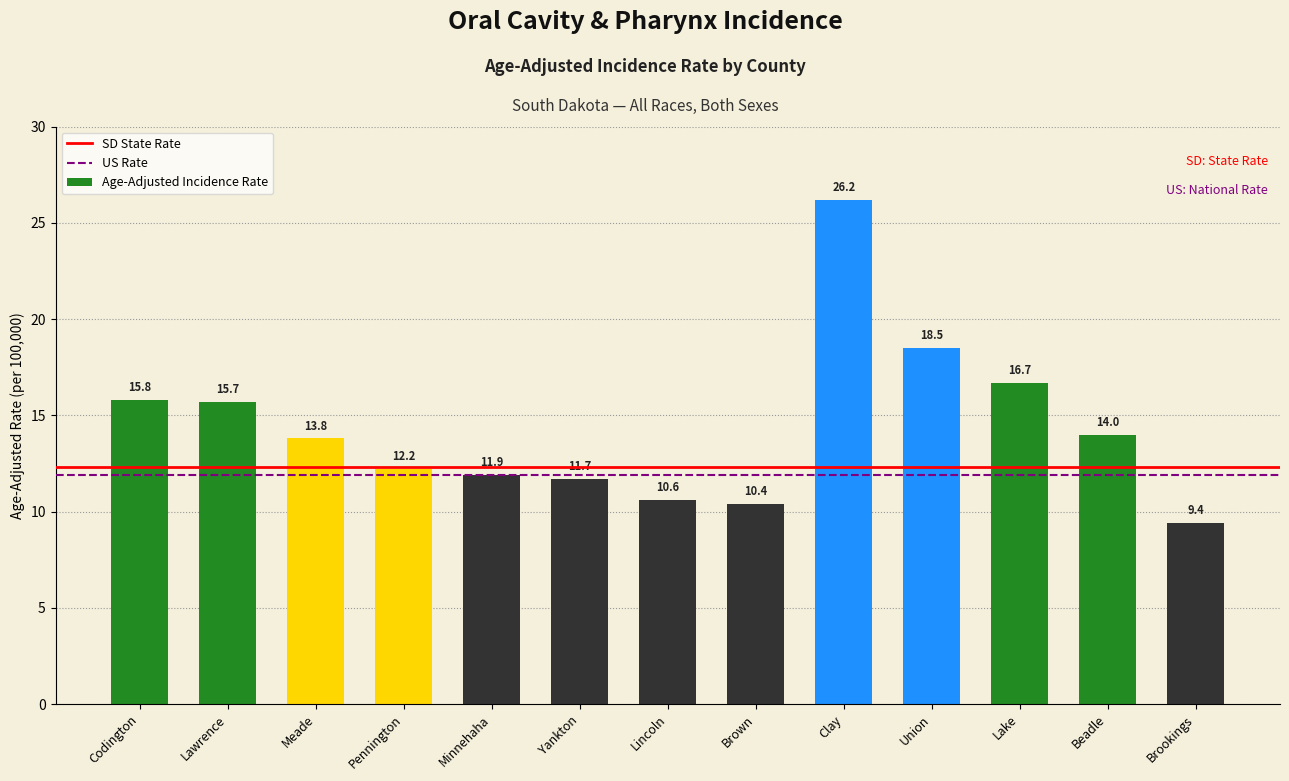

List the labels in order of value, largest first.

Clay, Union, Lake, Codington, Lawrence, Beadle, Meade, Pennington, Minnehaha, Yankton, Lincoln, Brown, Brookings